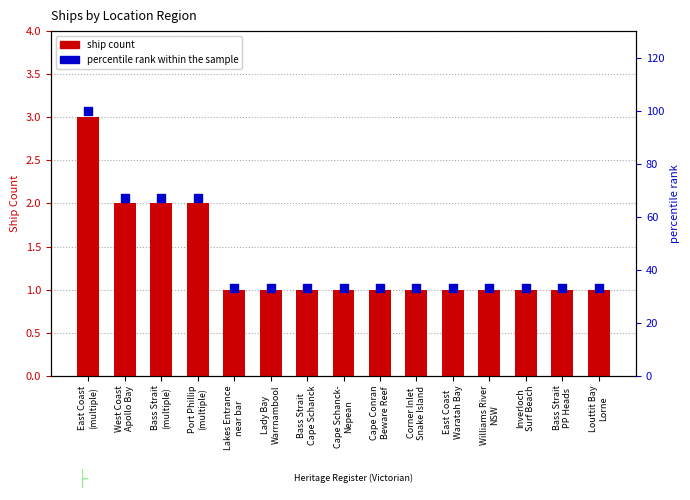

What are all the series names shown in the legend?

ship count, percentile rank within the sample